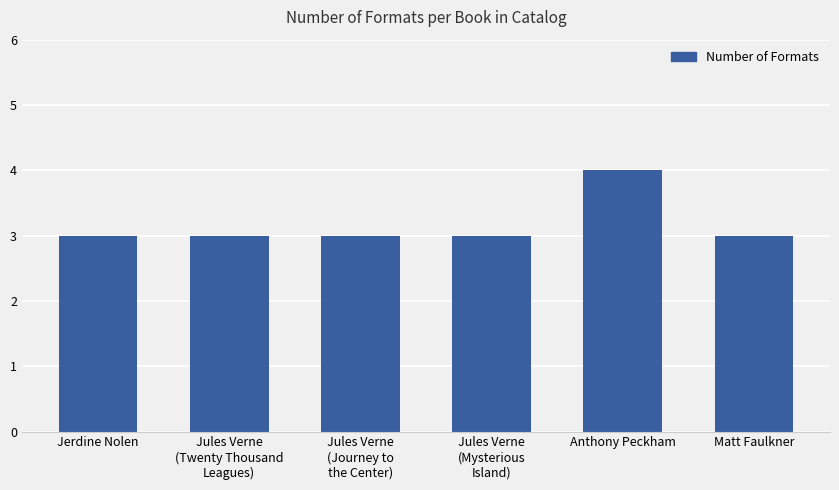

What is the ratio of the value at Matt Faulkner to the value at Jerdine Nolen?

1.0